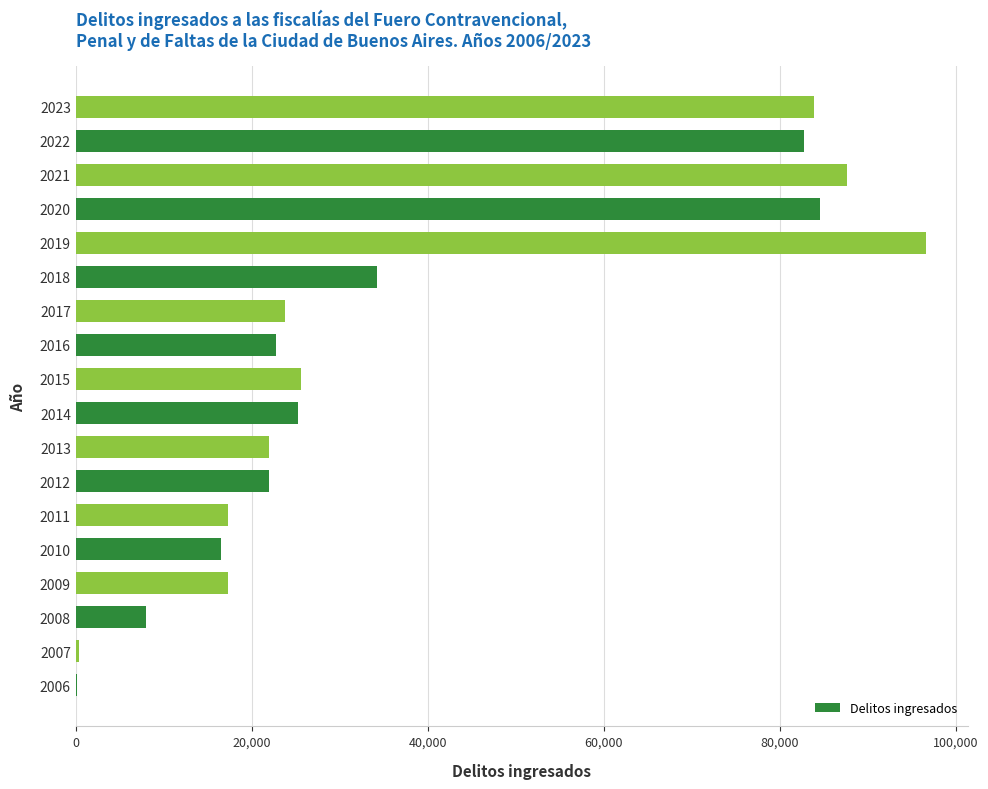

What is the ratio of the value at 2011 to the value at 2015?

0.7